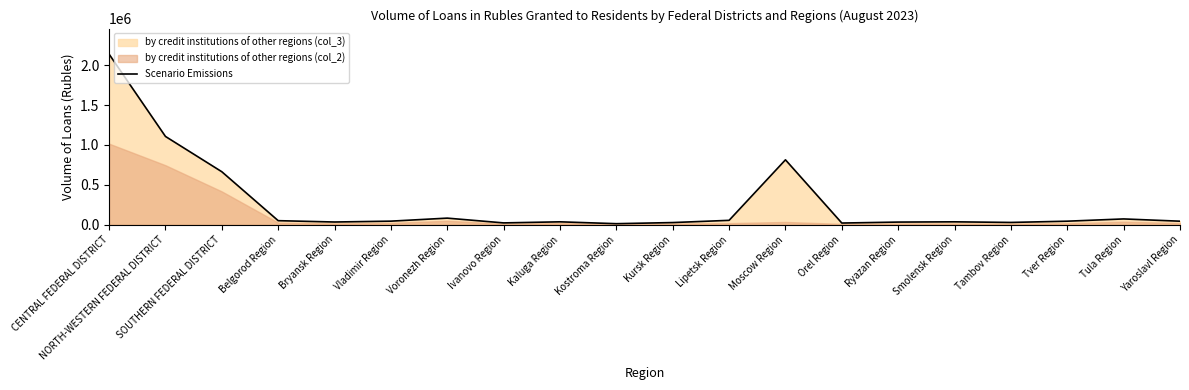

Reading left to right, what are all the values shown in this chart?

2138885	1106640	663516	49555	32827	43534	81475	21596	35147	11791	25835	53701	813173	19785	31885	35121	27384	43063	71372	42908